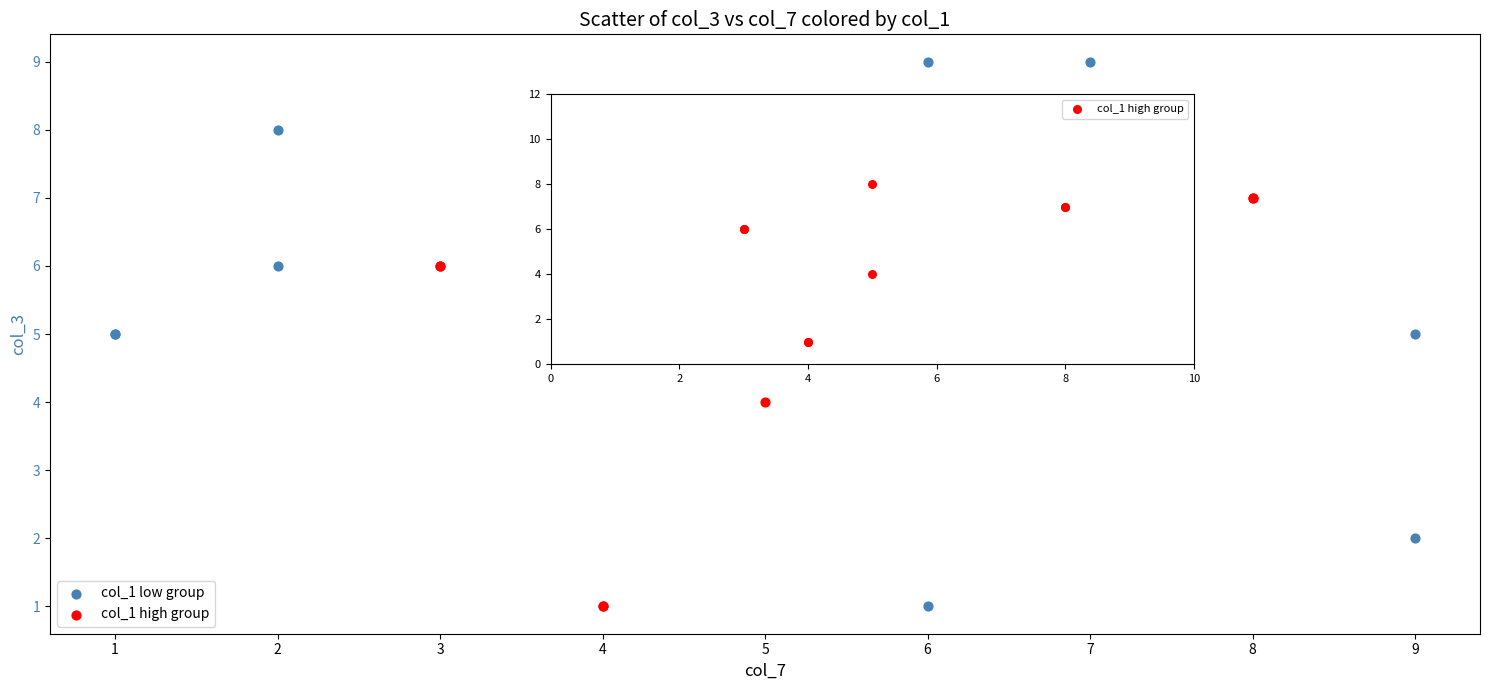

Which series reaches the maximum Y coordinate?

col_1 low group